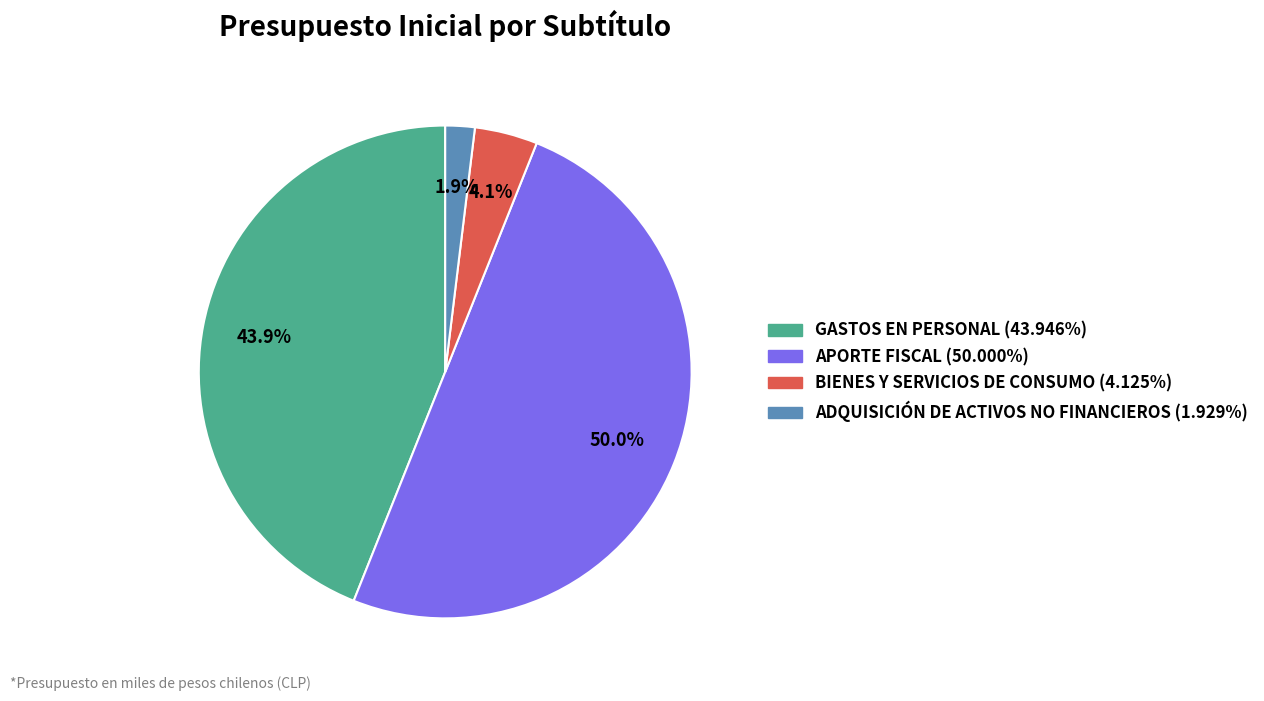

Which slice is the largest?

APORTE FISCAL